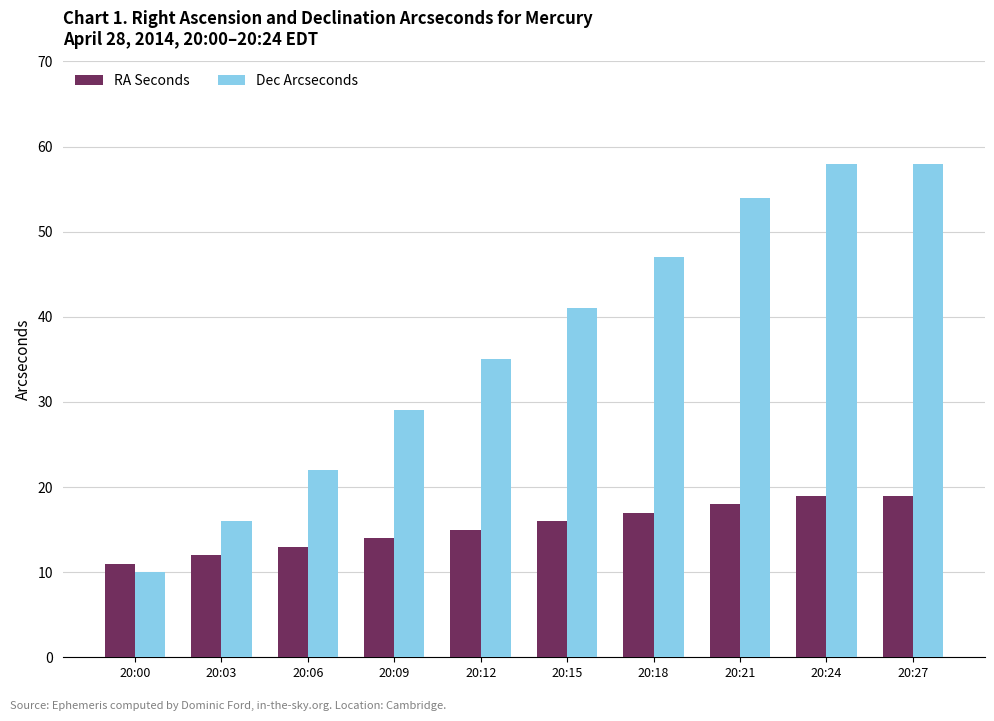

At which label is RA Seconds closest to 15?

20:12